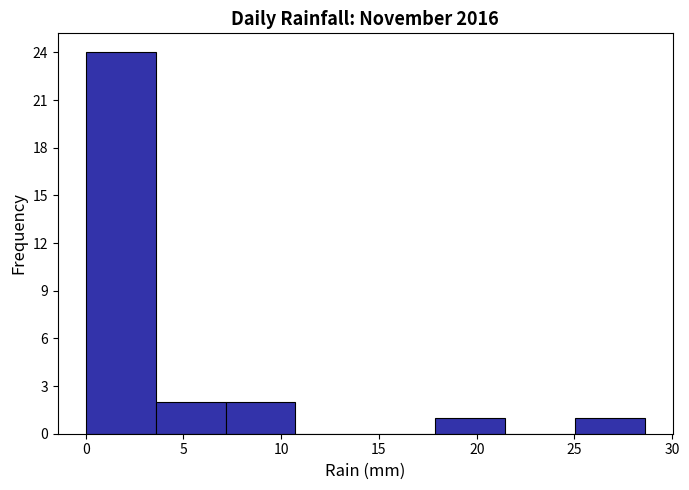

Reading left to right, transcribe this chart: for each bar, give the range it covers on the x-axis and its height. Neither the bar edges nor the heights are printed on the chart, so give them approximately, as read against the axes.

0.0 to 3.5: 24
3.5 to 7.0: 2
7.0 to 10.5: 2
10.5 to 14.5: 0
14.5 to 18.0: 0
18.0 to 21.5: 1
21.5 to 25.0: 0
25.0 to 28.5: 1